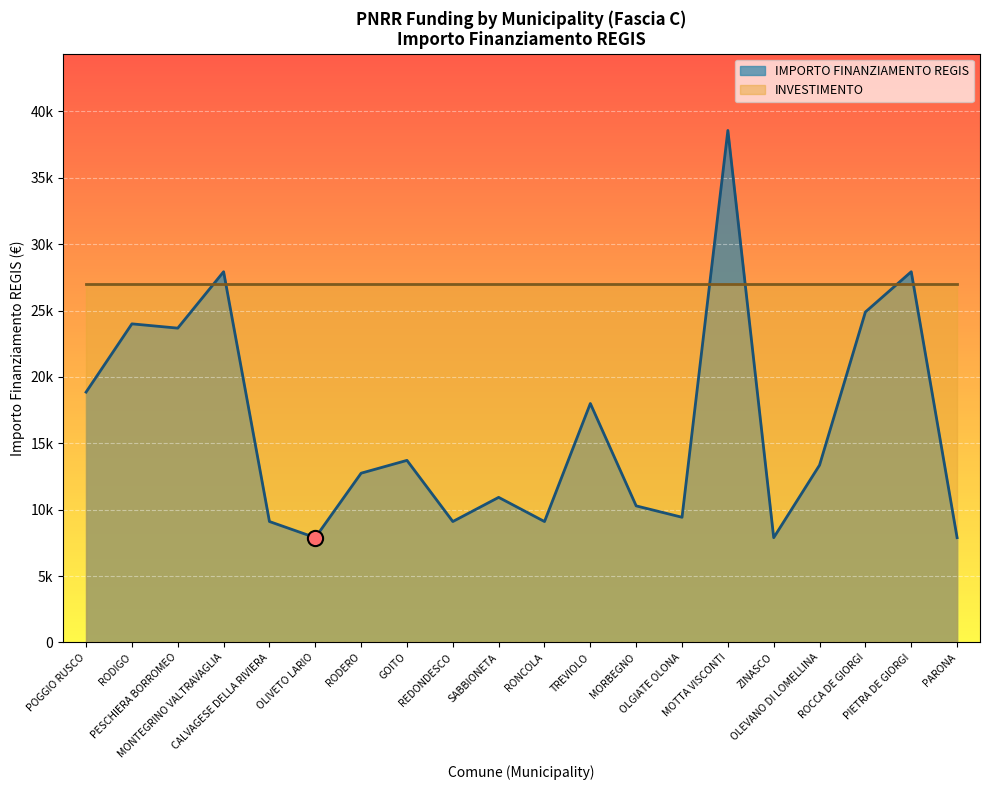

Approximately how many times larger is the value at PARONA compared to OLEVANO DI LOMELLINA?

0.6